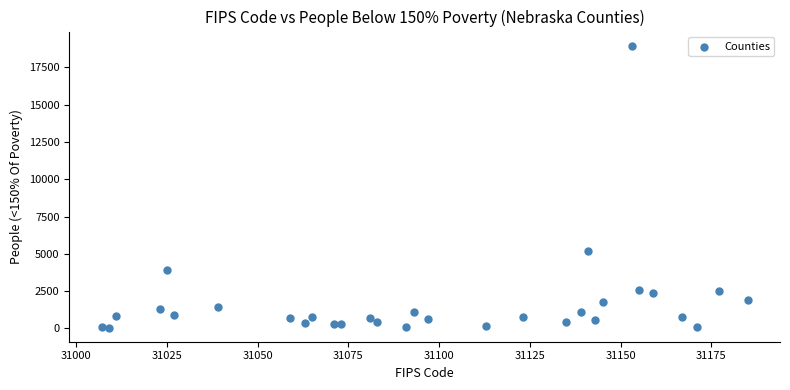

What Y value in the scatter plot is closest to 9505?

5221